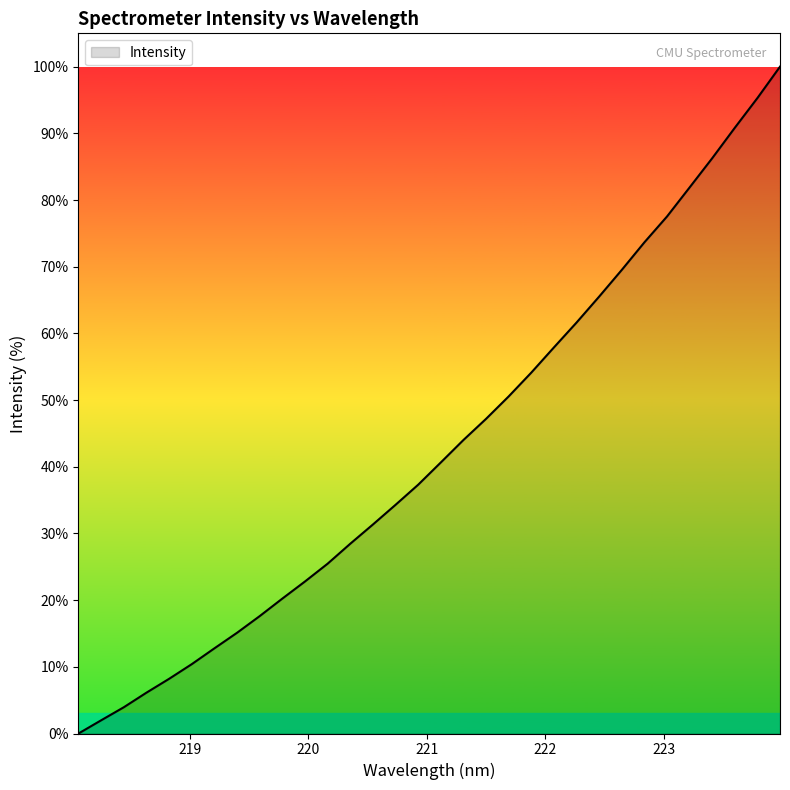

What is the difference between the maximum and minimum values?

100.0